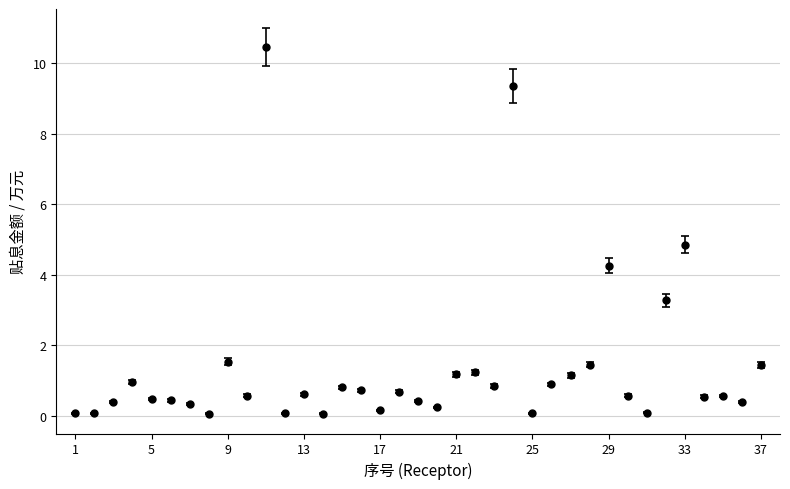

What is the greatest value displayed?

10.5